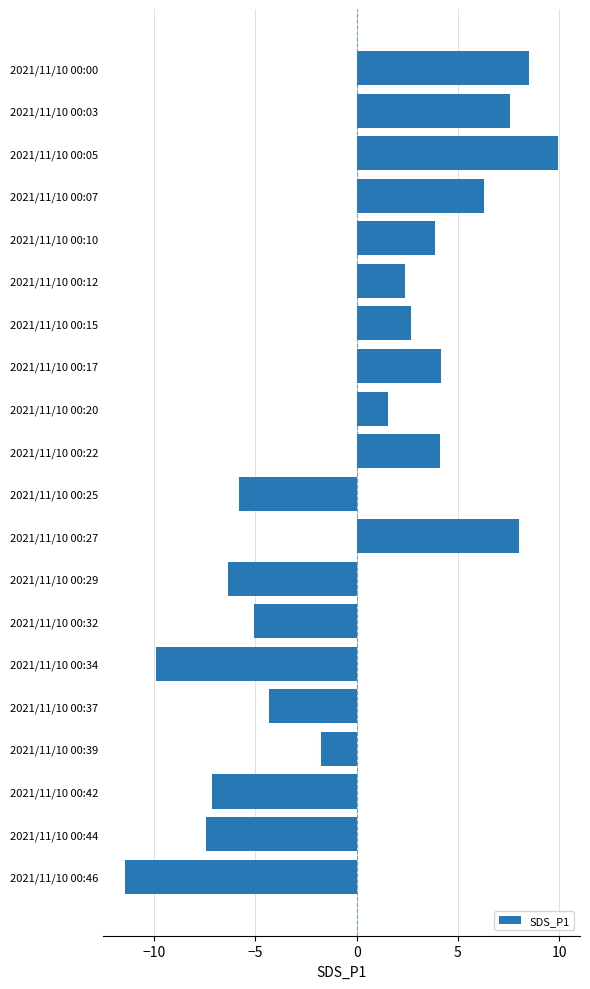

Between 2021/11/10 00:42 and 2021/11/10 00:12, which is larger?

2021/11/10 00:12